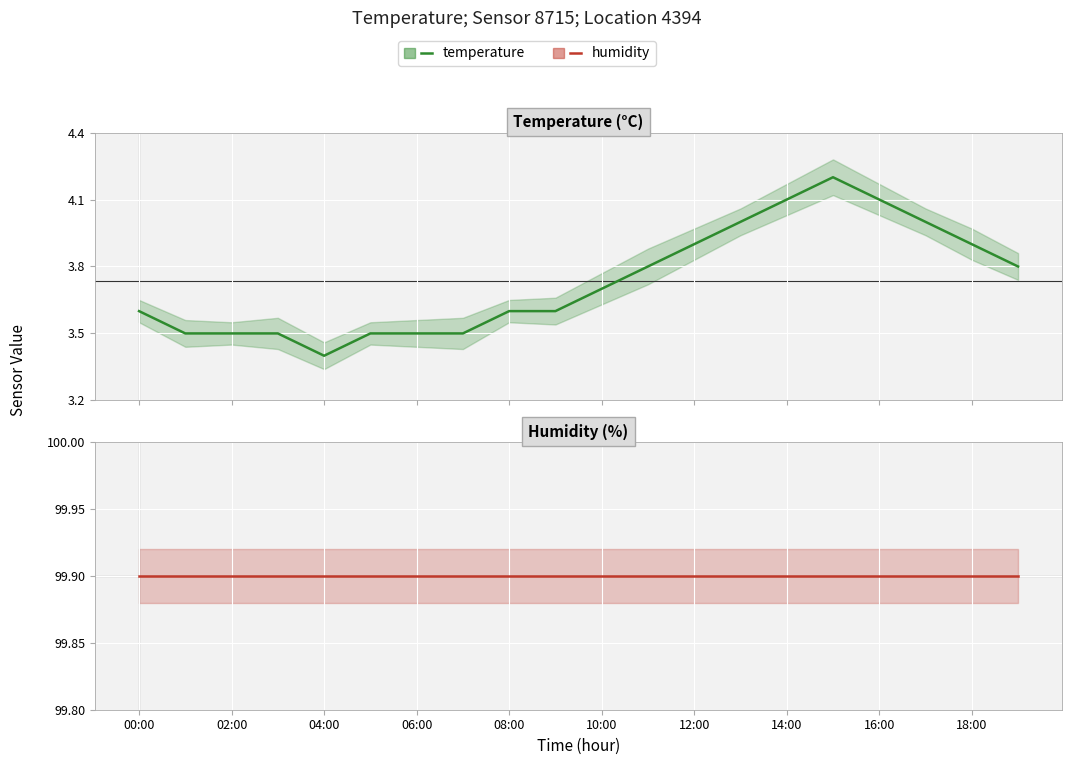

What is the value of the temperature point at the 2nd from the left?

3.5